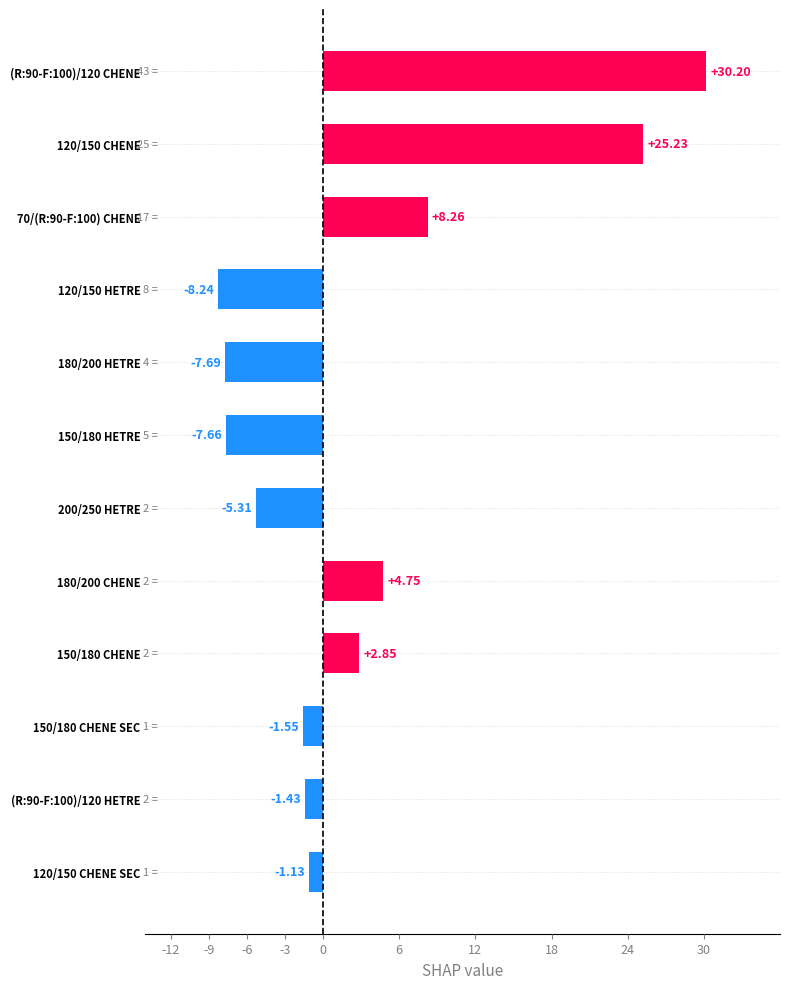

Rank the categories by value from lowest to highest.

120/150 HETRE, 180/200 HETRE, 150/180 HETRE, 200/250 HETRE, 150/180 CHENE SEC, (R:90-F:100)/120 HETRE, 120/150 CHENE SEC, 150/180 CHENE, 180/200 CHENE, 70/(R:90-F:100) CHENE, 120/150 CHENE, (R:90-F:100)/120 CHENE